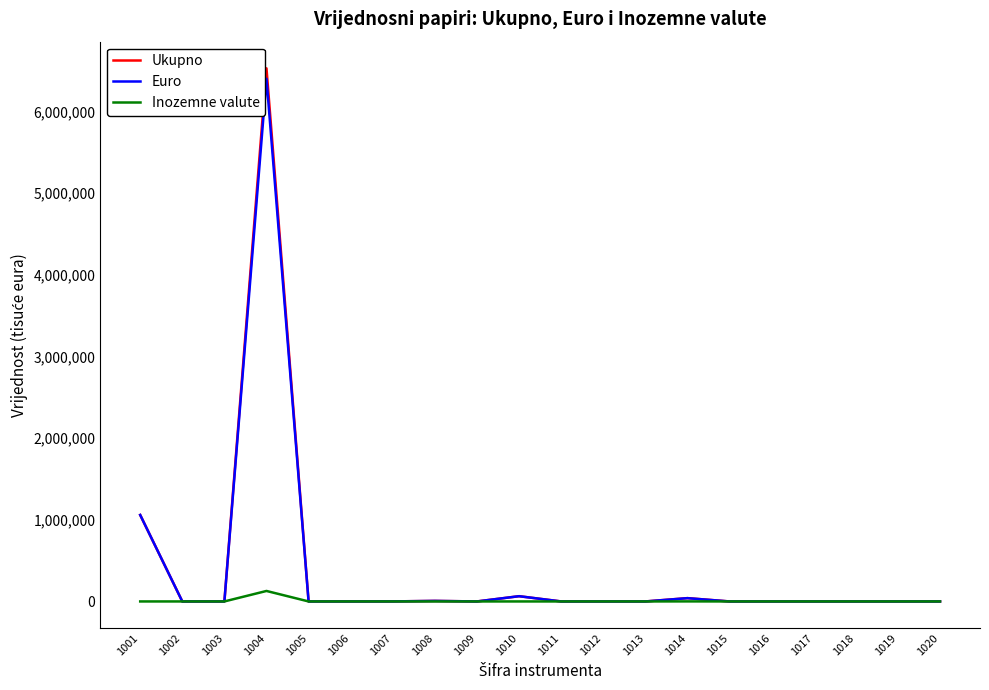

How many categories are shown in the chart?

20